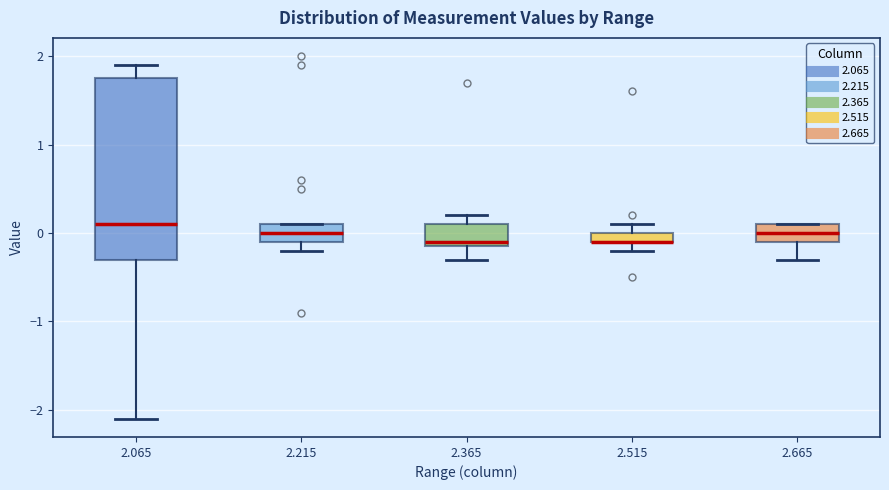

Where is the upper edge of the box at x = 2.365 on the y-axis? The values are not printed on the chart, so give them approximately, as read against the axis.

0.1